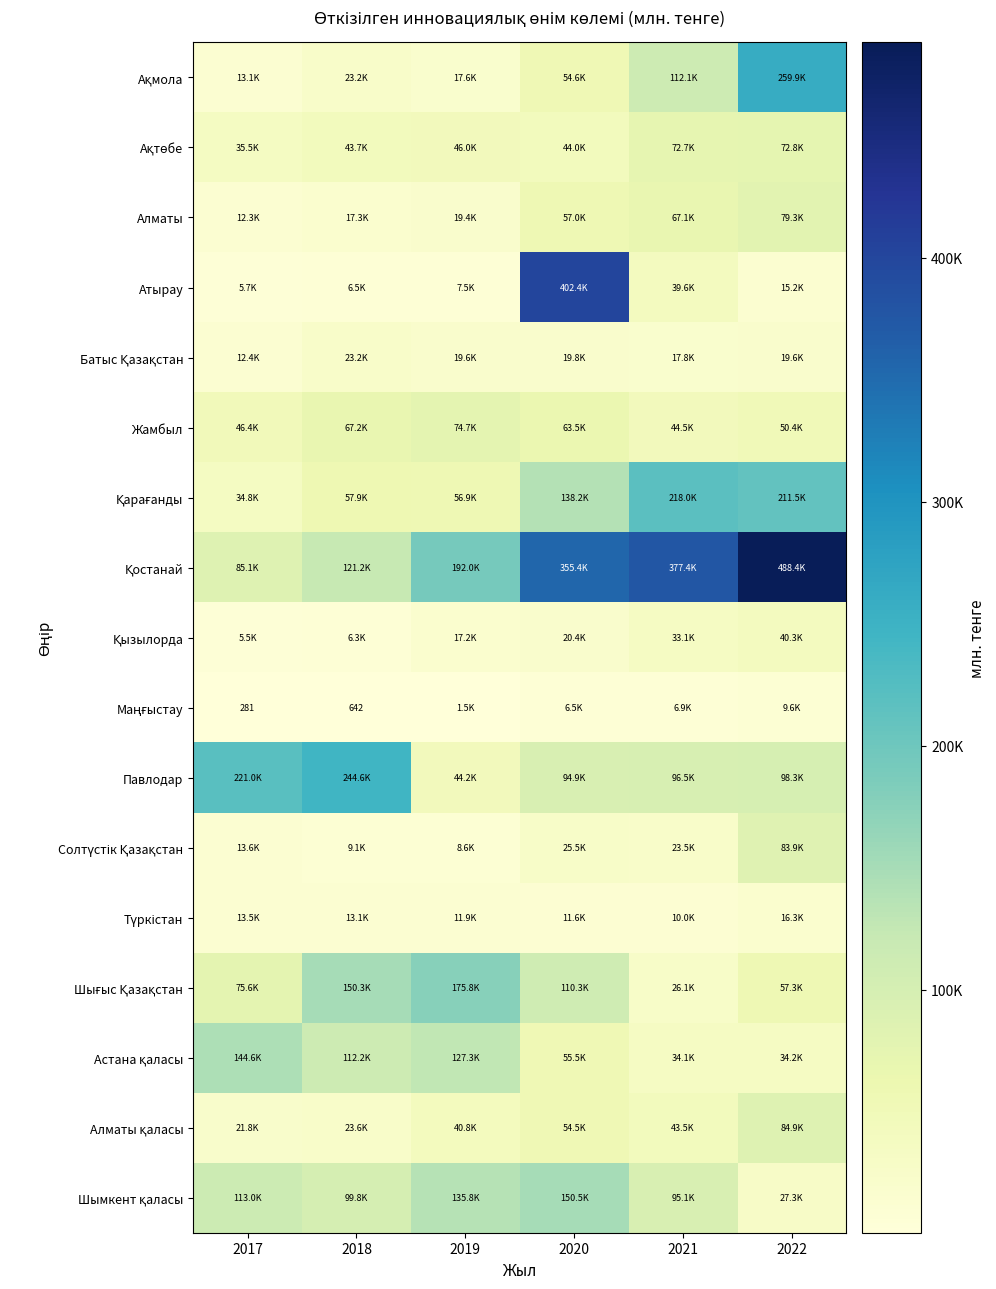

The Шымкент қаласы series shows 99770.0 at 2018. True or false?

True